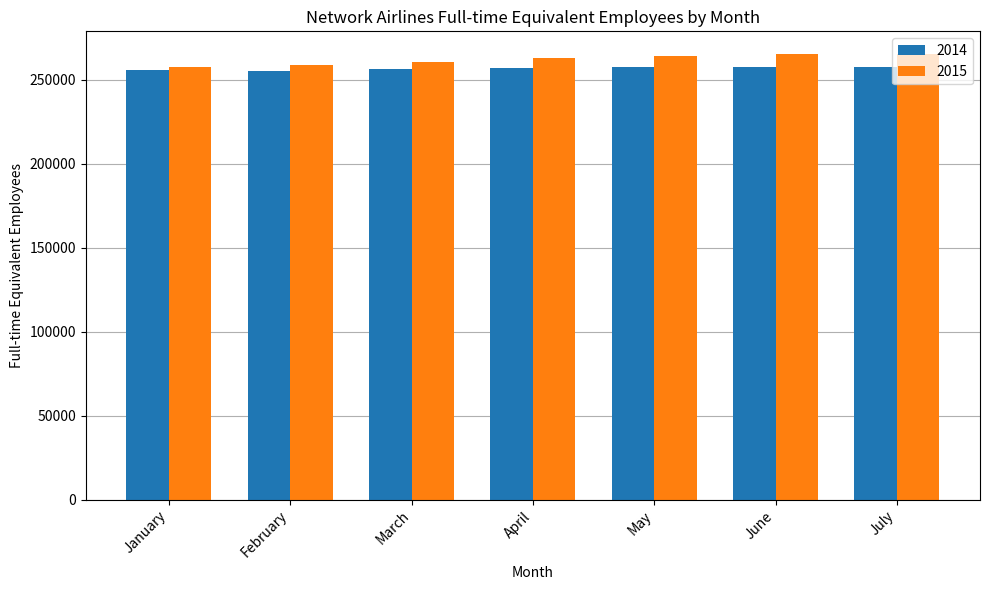

What is the average value of the 2015 series?

262228